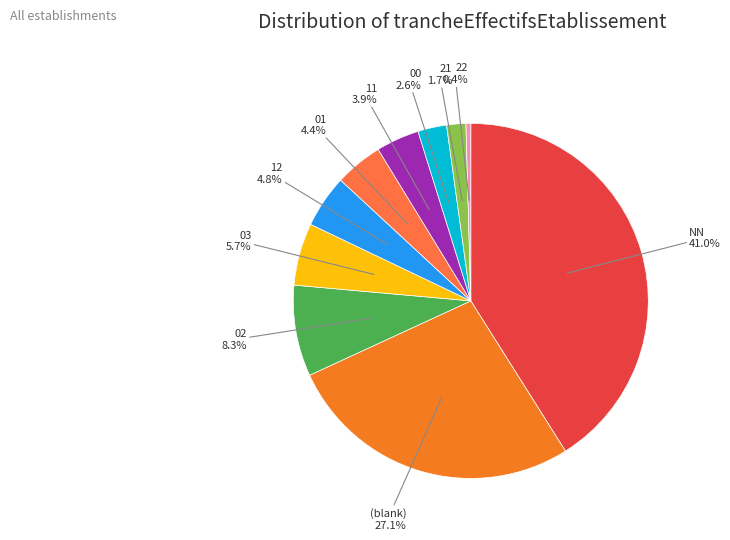

Does 11 account for over 50% of the chart?

No